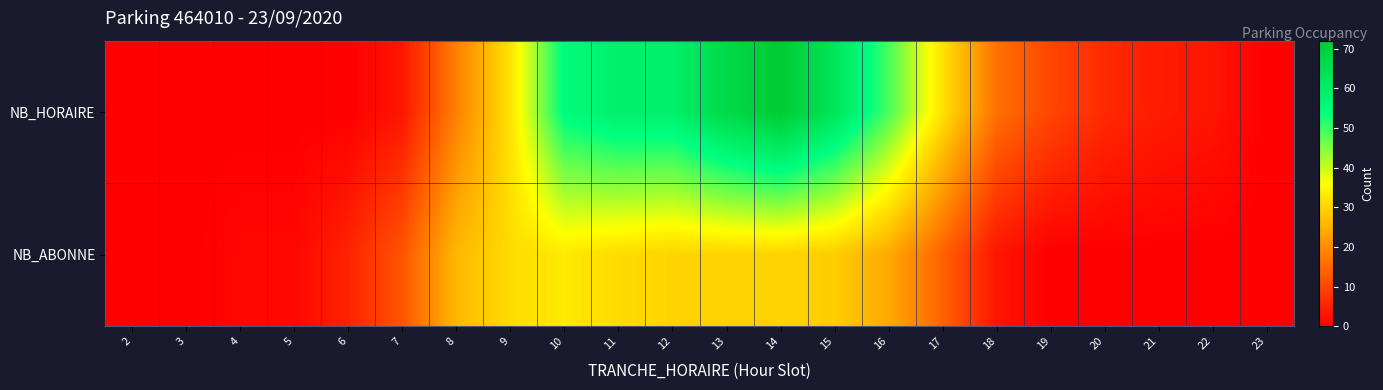

Which series has the largest range (max minus min)?

NB_HORAIRE